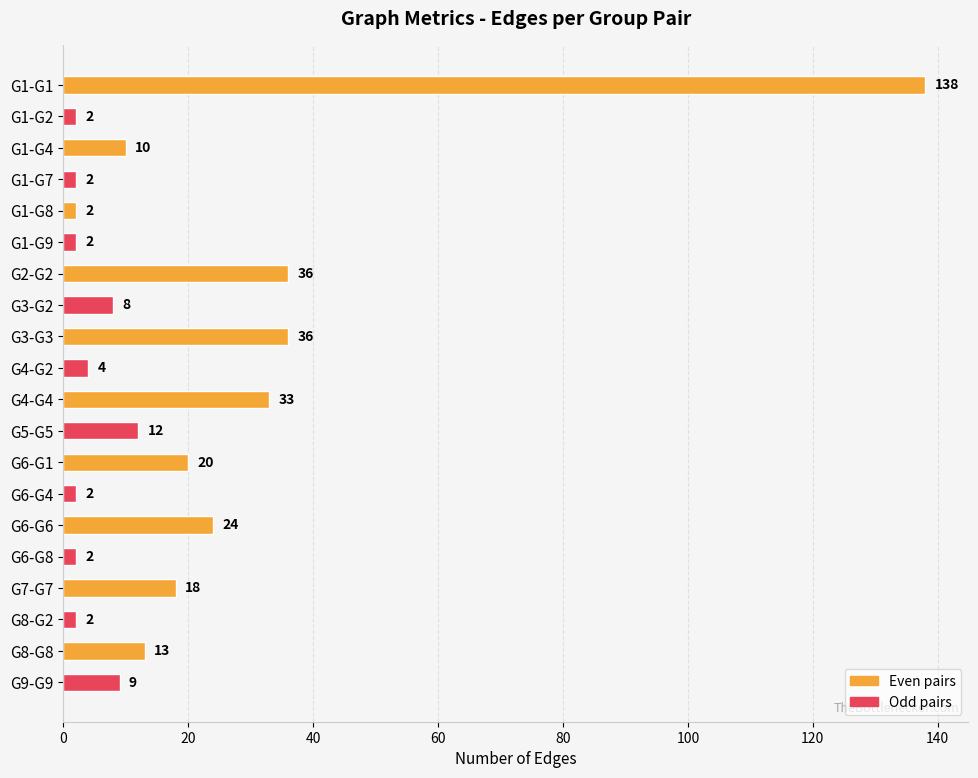

Reading top to bottom, what are all the values shown in this chart?

138	2	10	2	2	2	36	8	36	4	33	12	20	2	24	2	18	2	13	9